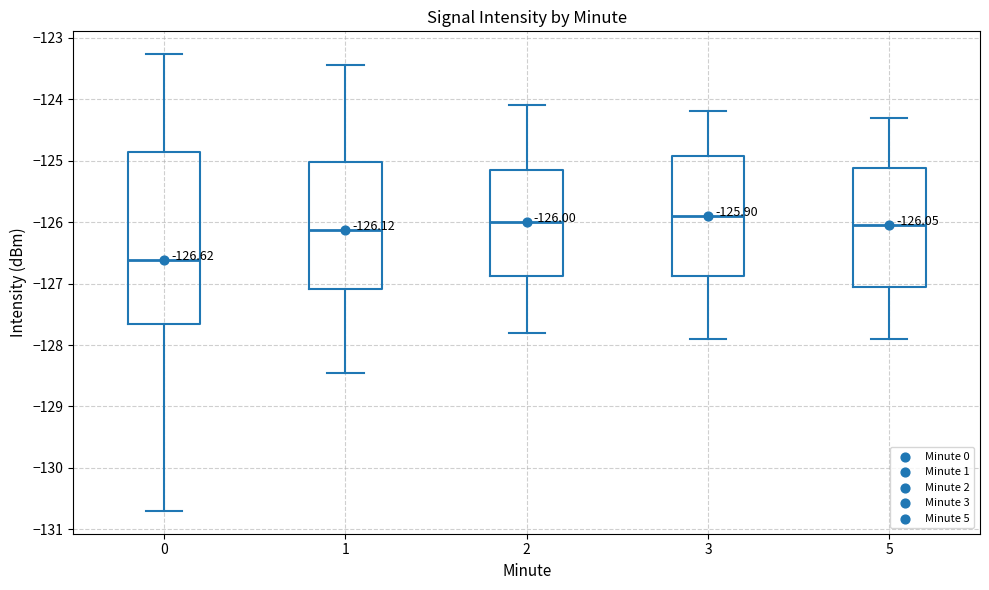

Which box has the lowest median line?

0